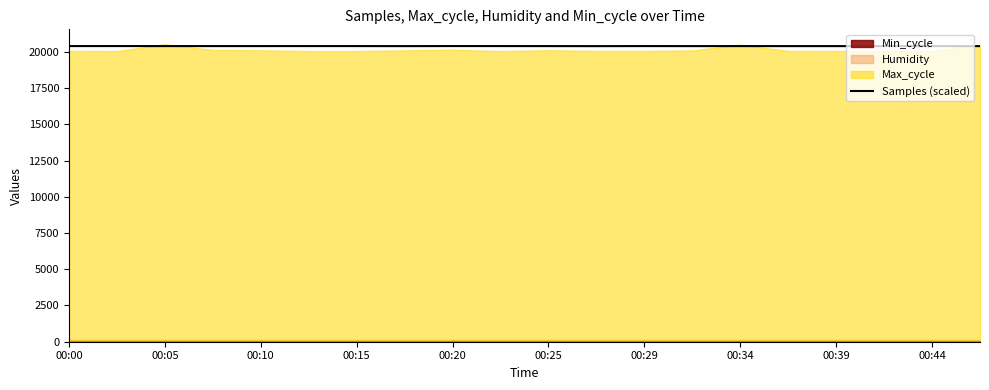

What is the maximum value for Samples (scaled)?

20399.0